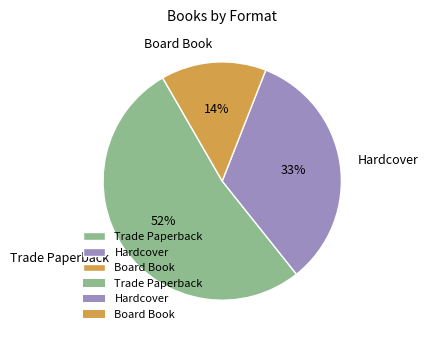

Do Board Book and Hardcover together represent more than half of the pie?

No